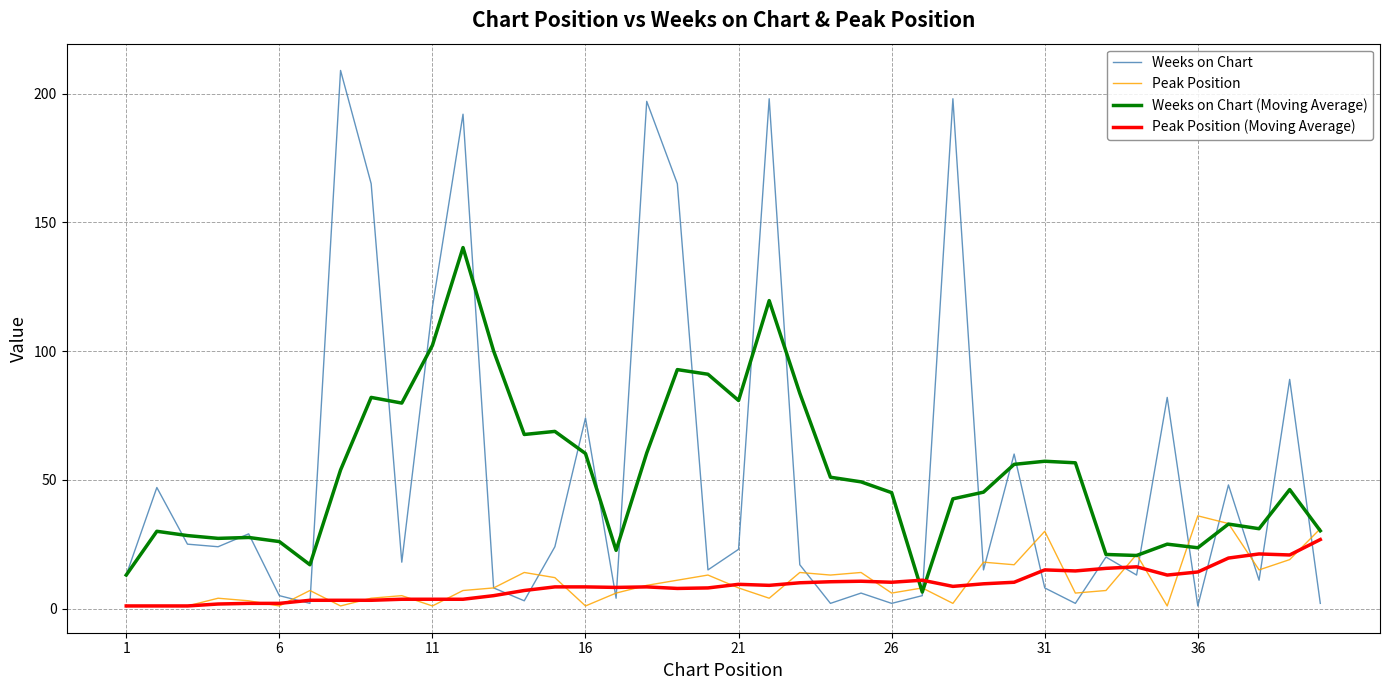

Which series has the widest spread of values?

Weeks on Chart